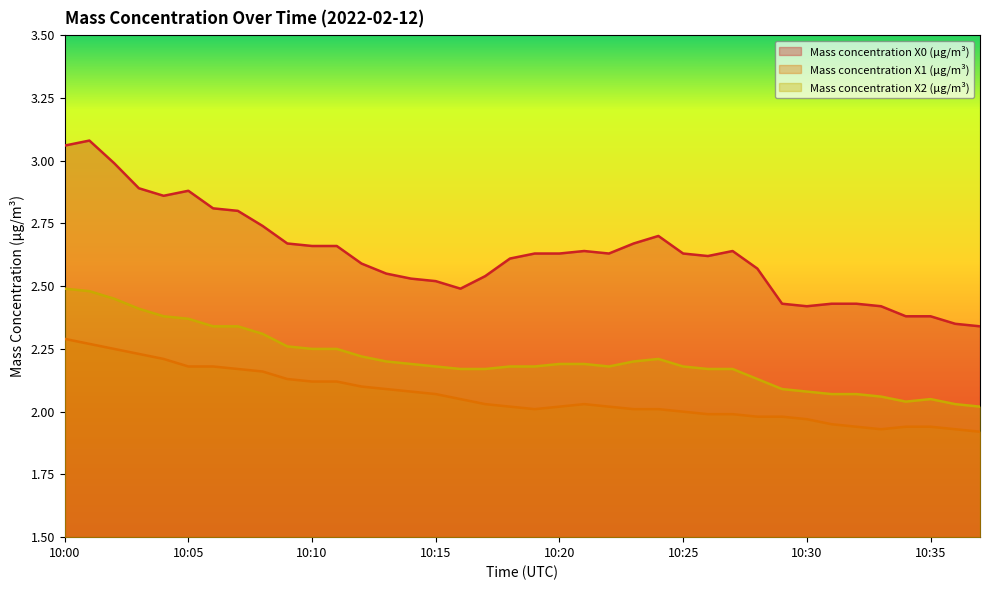

Reading right to left, what are all the values shown in this chart?

Mass concentration X0 (μg/m³): 2.3	2.4	2.4	2.4	2.4	2.4	2.4	2.4	2.4	2.6	2.6	2.6	2.6	2.7	2.7	2.6	2.6	2.6	2.6	2.6	2.5	2.5	2.5	2.5	2.5	2.6	2.7	2.7	2.7	2.7	2.8	2.8	2.9	2.9	2.9	3.0	3.1	3.1
Mass concentration X1 (μg/m³): 1.9	1.9	1.9	1.9	1.9	1.9	1.9	2.0	2.0	2.0	2.0	2.0	2.0	2.0	2.0	2.0	2.0	2.0	2.0	2.0	2.0	2.0	2.1	2.1	2.1	2.1	2.1	2.1	2.1	2.2	2.2	2.2	2.2	2.2	2.2	2.2	2.3	2.3
Mass concentration X2 (μg/m³): 2.0	2.0	2.0	2.0	2.1	2.1	2.1	2.1	2.1	2.1	2.2	2.2	2.2	2.2	2.2	2.2	2.2	2.2	2.2	2.2	2.2	2.2	2.2	2.2	2.2	2.2	2.2	2.2	2.3	2.3	2.3	2.3	2.4	2.4	2.4	2.5	2.5	2.5